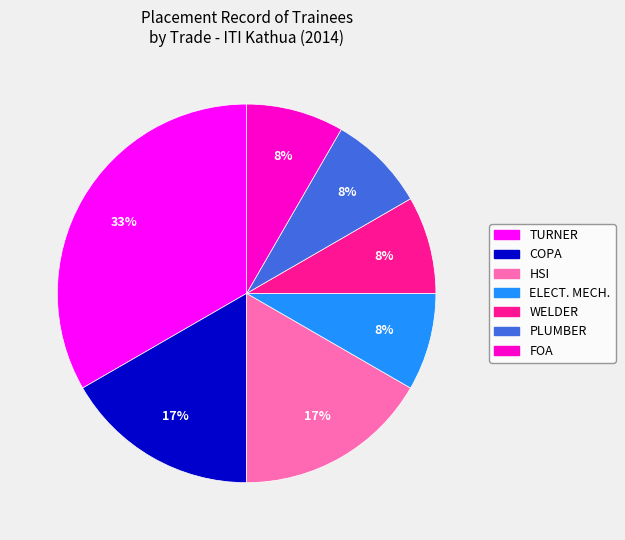

To the nearest percent, what is the difference between the largest and smallest slice percentages?

25%